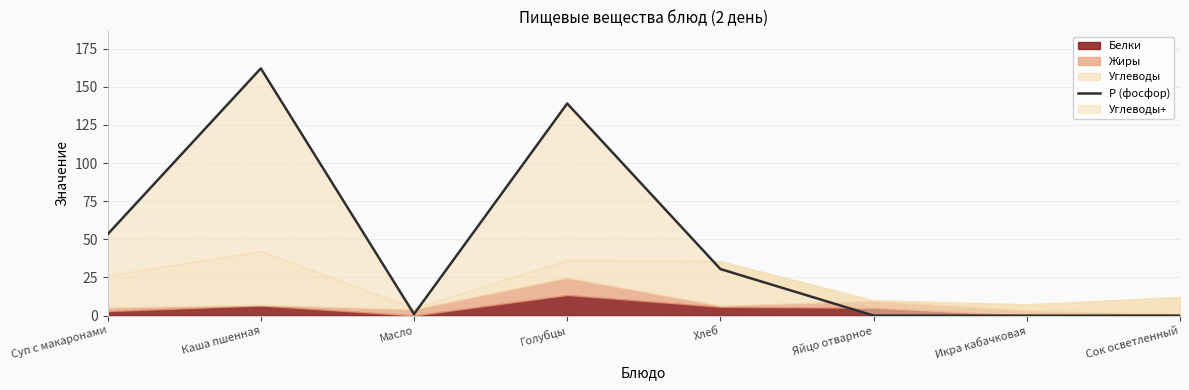

Where is the first local minimum?

Масло